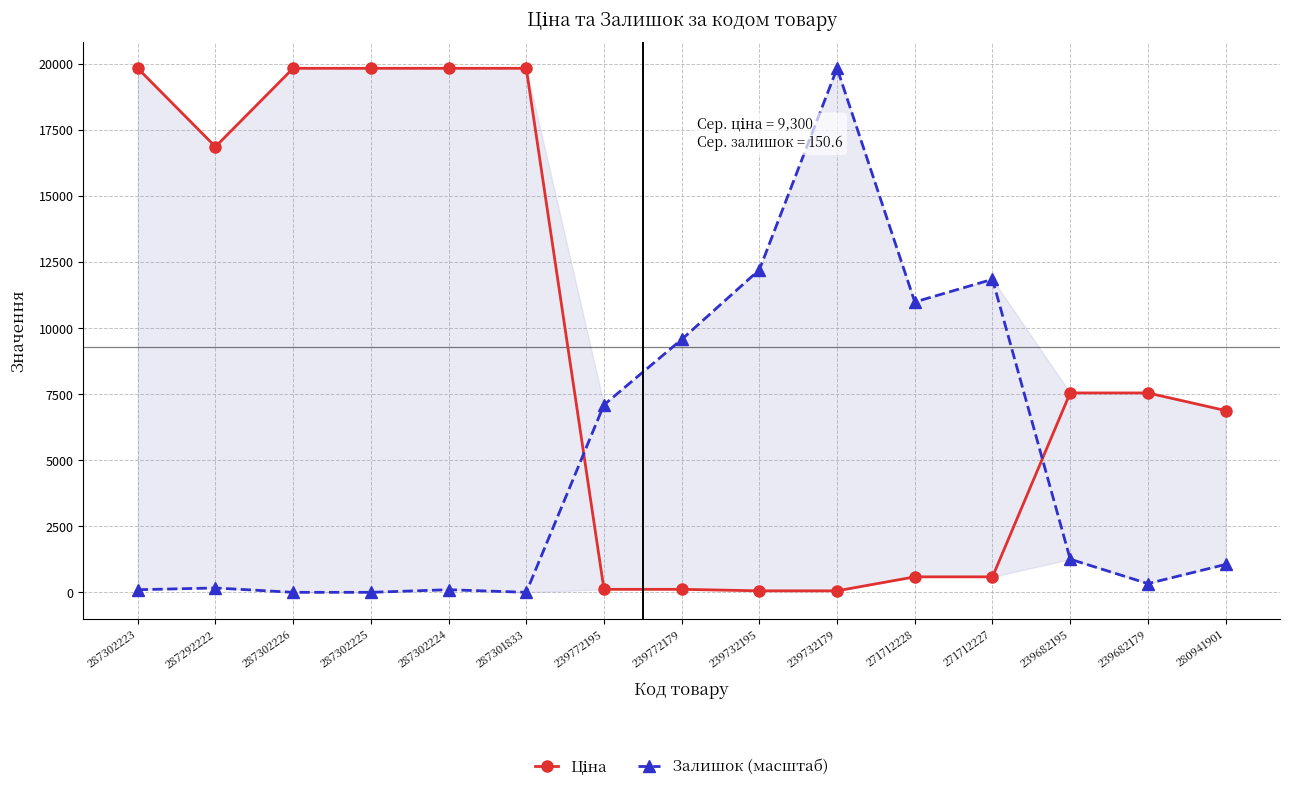

Which category has the lowest value in the Ціна series?

239732195